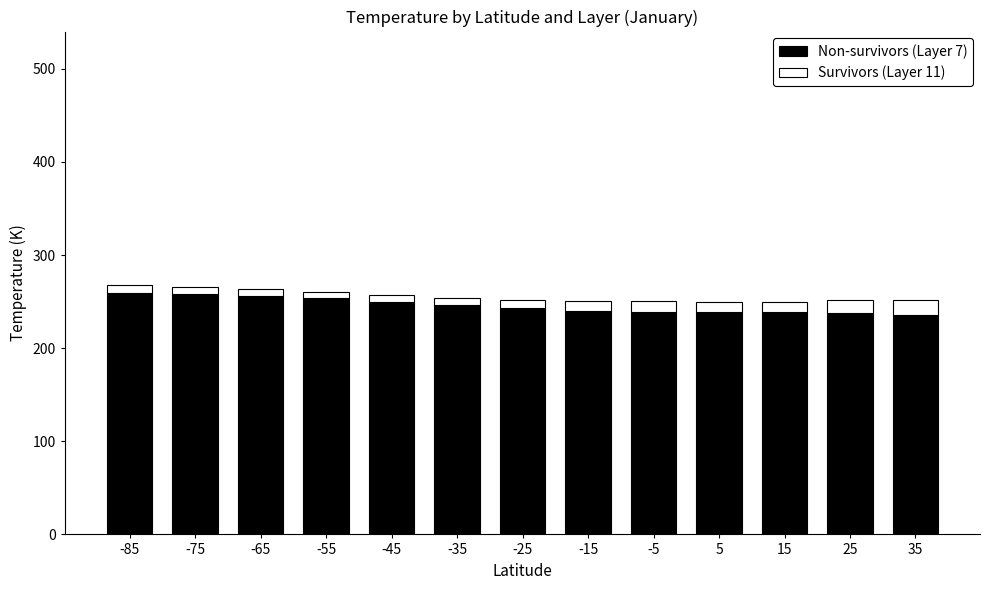

The value of Non-survivors (Layer 7) at -15 is 73.9. True or false?

False